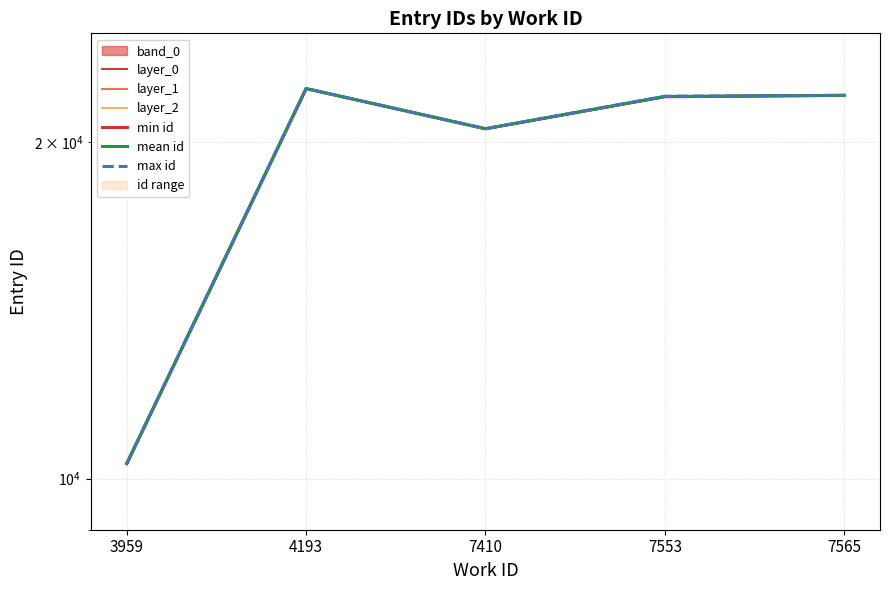

What is the difference between the maximum and second lowest values in the max id series?

1769.0